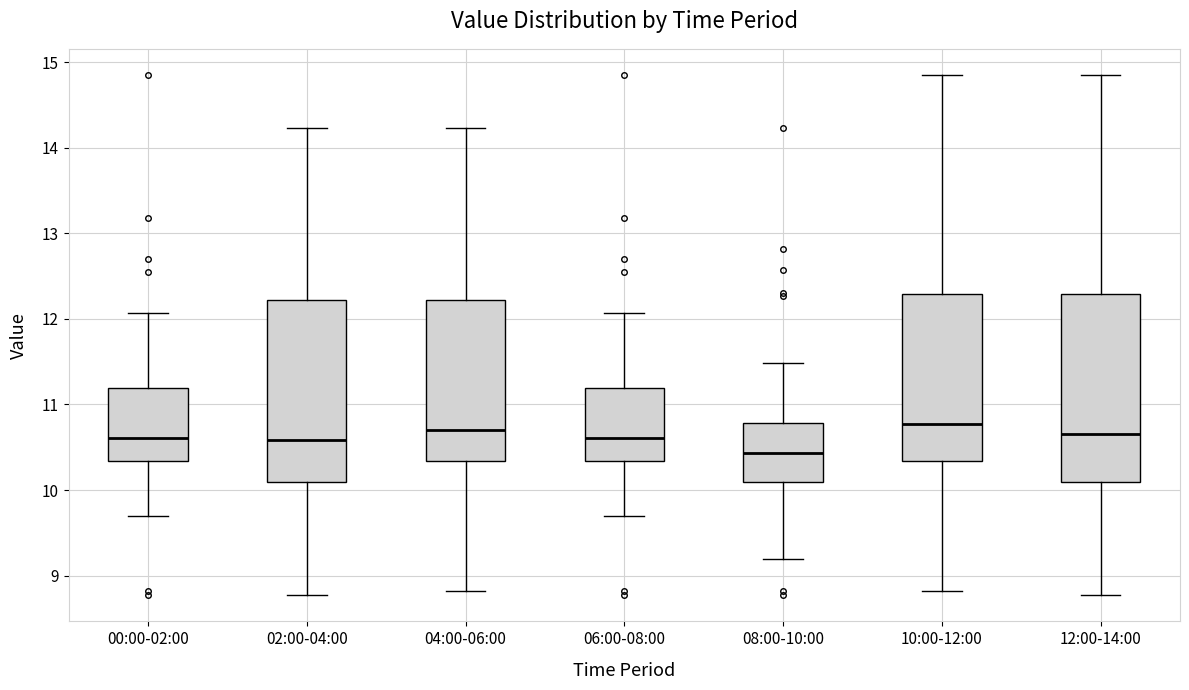

Reading left to right, transcribe this box plot: for each box, give where its median line is, the range the box spans, and where its two whiskers end, as read against the y-axis. The values are not printed on the chart, so give them approximately, as read against the axis.

00:00-02:00: median 10.6, box 10.3 to 11.2, whiskers 9.7 to 12.1
02:00-04:00: median 10.6, box 10.1 to 12.2, whiskers 8.8 to 14.2
04:00-06:00: median 10.7, box 10.3 to 12.2, whiskers 8.8 to 14.2
06:00-08:00: median 10.6, box 10.3 to 11.2, whiskers 9.7 to 12.1
08:00-10:00: median 10.4, box 10.1 to 10.8, whiskers 9.2 to 11.5
10:00-12:00: median 10.8, box 10.3 to 12.3, whiskers 8.8 to 14.9
12:00-14:00: median 10.7, box 10.1 to 12.3, whiskers 8.8 to 14.9